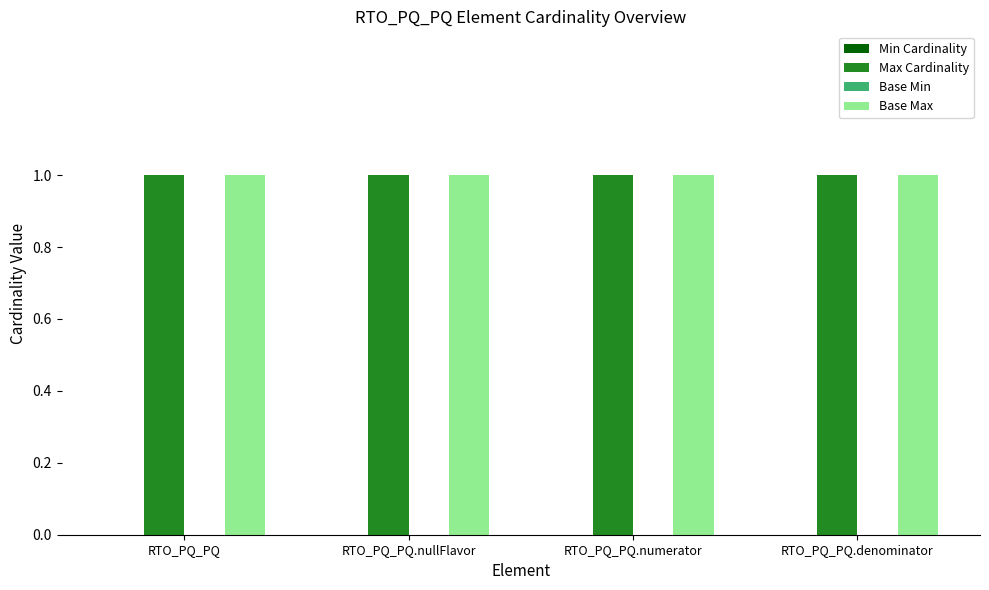

Reading right to left, what are all the values shown in this chart?

Min Cardinality: 0	0	0	0
Max Cardinality: 1	1	1	1
Base Min: 0	0	0	0
Base Max: 1	1	1	1